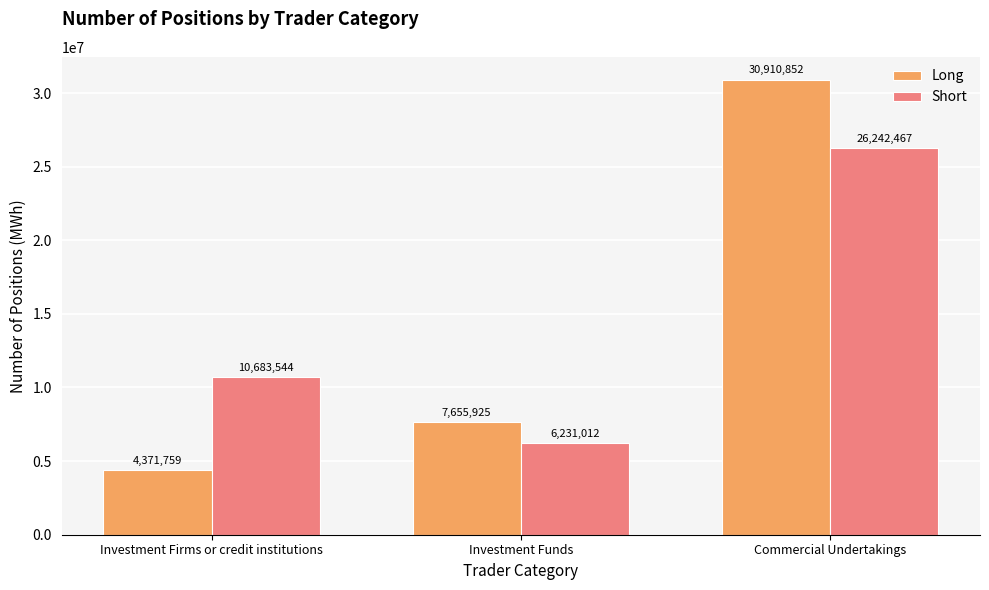

Rank the series by their average value, from lowest to highest.

Long, Short